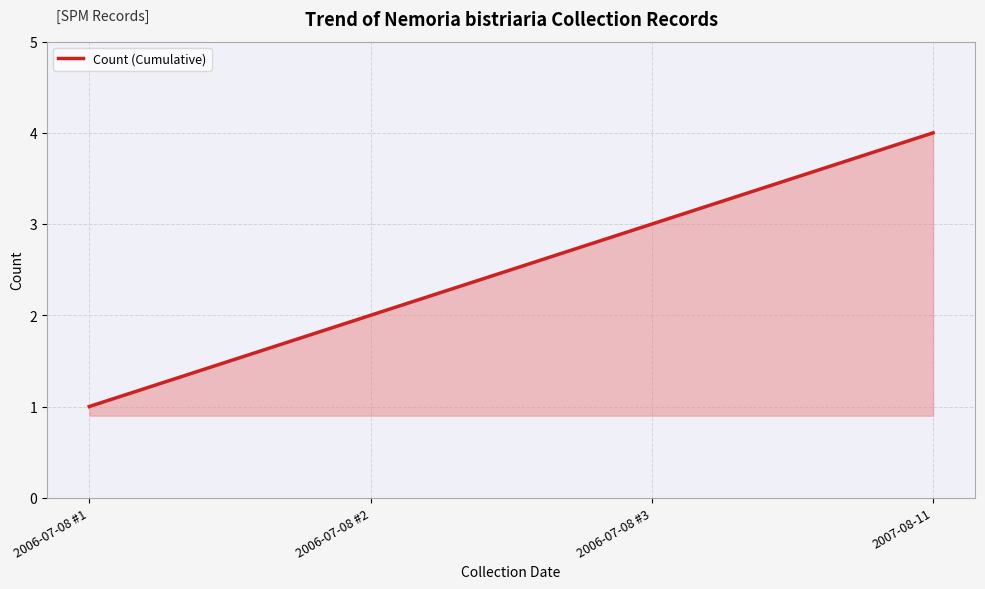

What is the sum of all values?

10